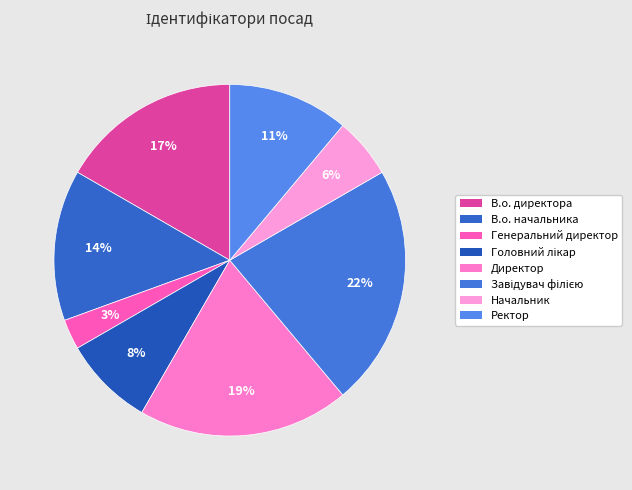

Which has a higher value, Начальник or Головний лікар?

Головний лікар